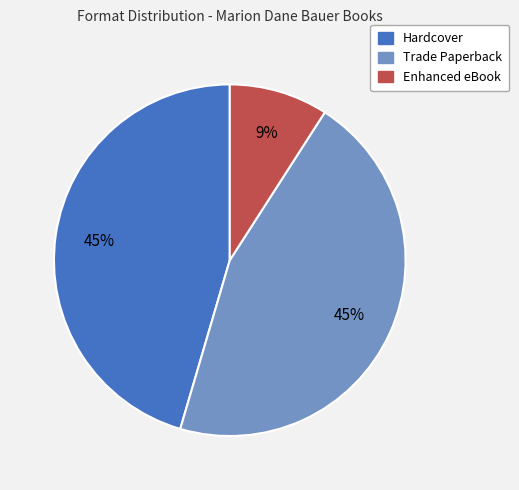

To the nearest percent, what is the difference between the largest and smallest slice percentages?

36%